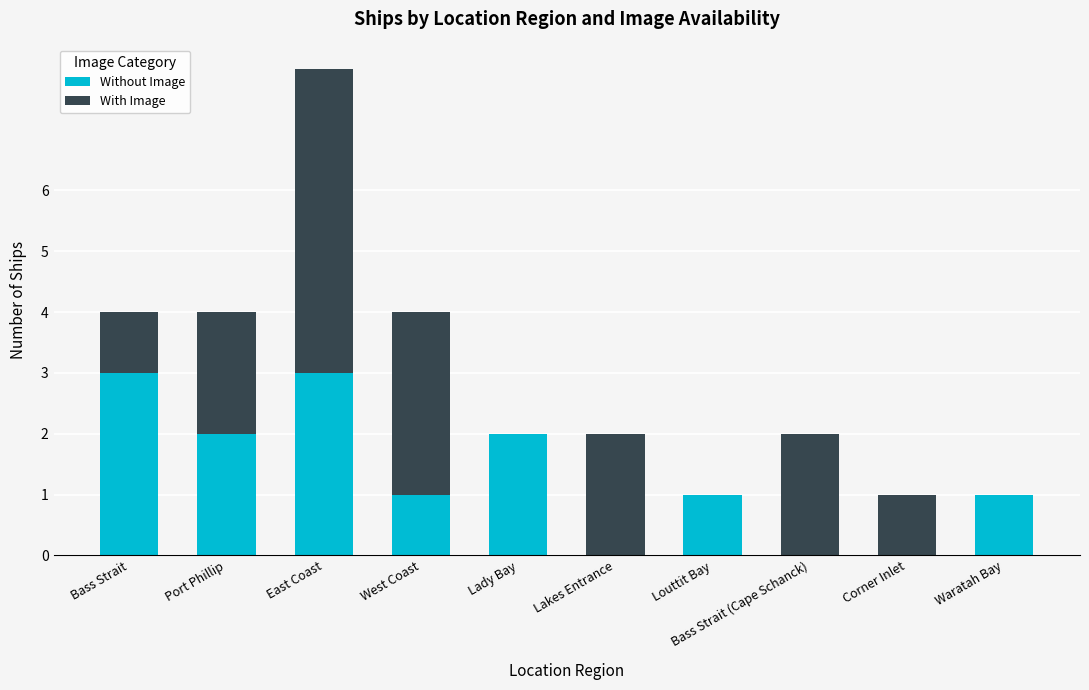

The value of Without Image at Louttit Bay is 1. True or false?

True